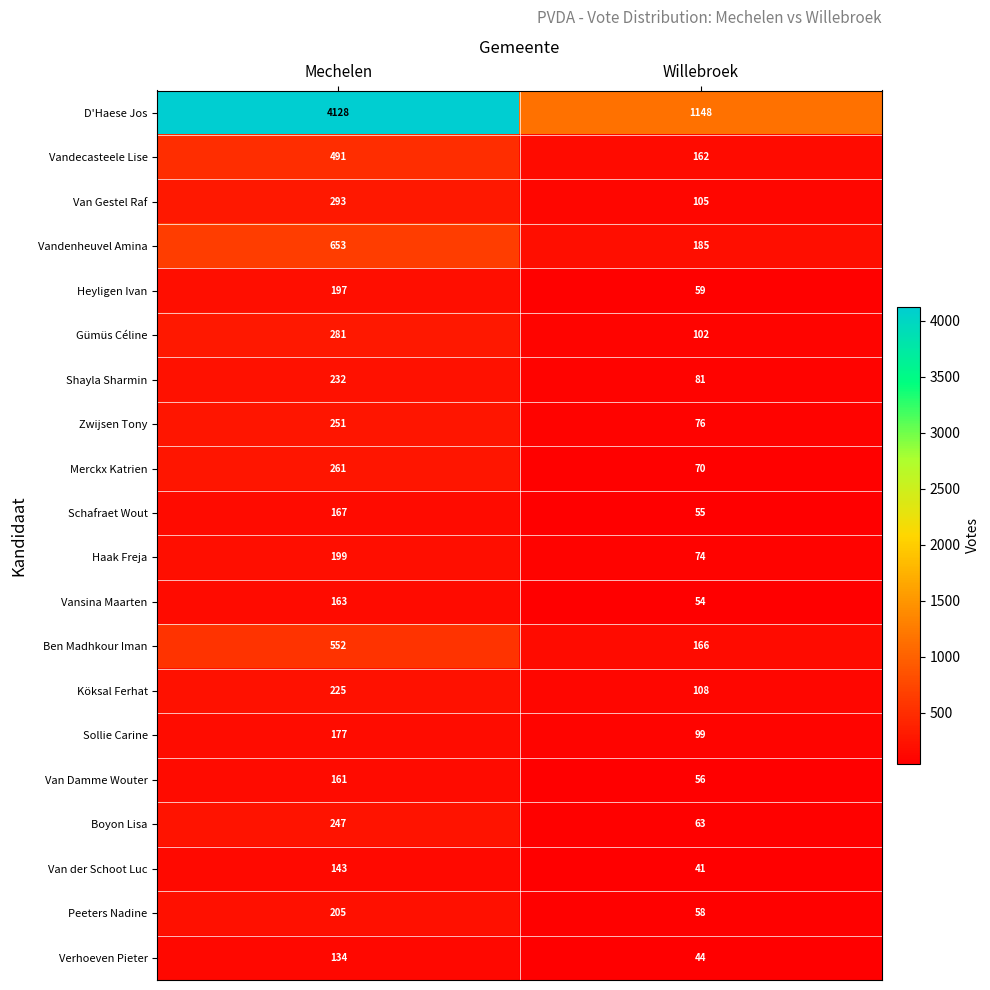

List the series in order of their peak value, highest first.

D'Haese Jos, Vandenheuvel Amina, Ben Madhkour Iman, Vandecasteele Lise, Van Gestel Raf, Gümüs Céline, Merckx Katrien, Zwijsen Tony, Boyon Lisa, Shayla Sharmin, Köksal Ferhat, Peeters Nadine, Haak Freja, Heyligen Ivan, Sollie Carine, Schafraet Wout, Vansina Maarten, Van Damme Wouter, Van der Schoot Luc, Verhoeven Pieter